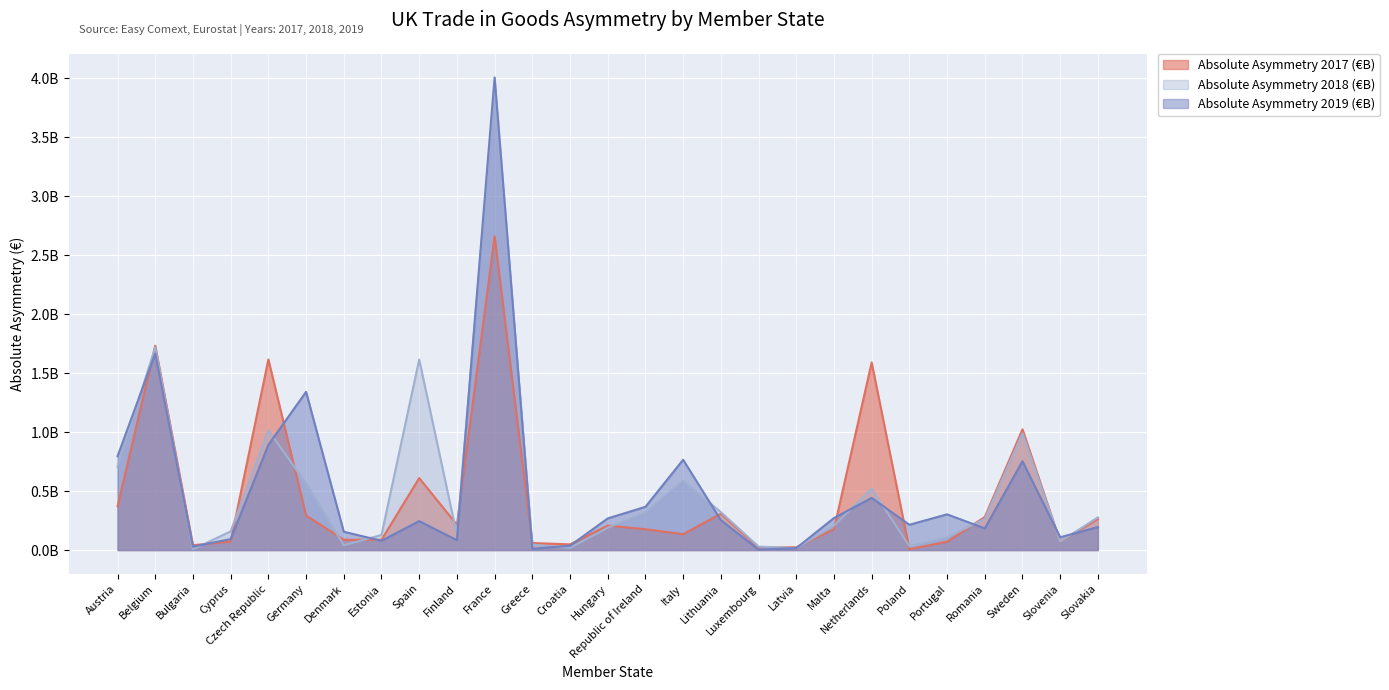

The Absolute Asymmetry 2018 (€B) series shows 0.2 at Cyprus. True or false?

True